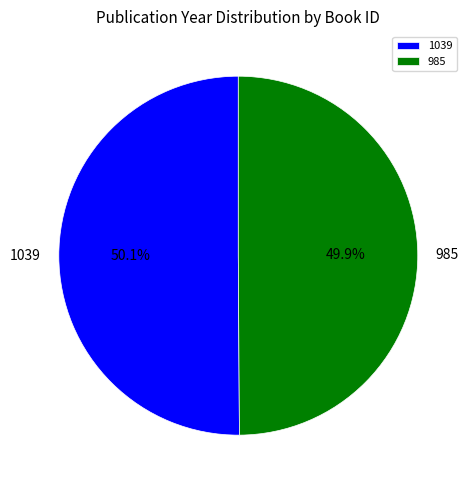

The 1039 slice represents 50% of the pie. True or false?

True